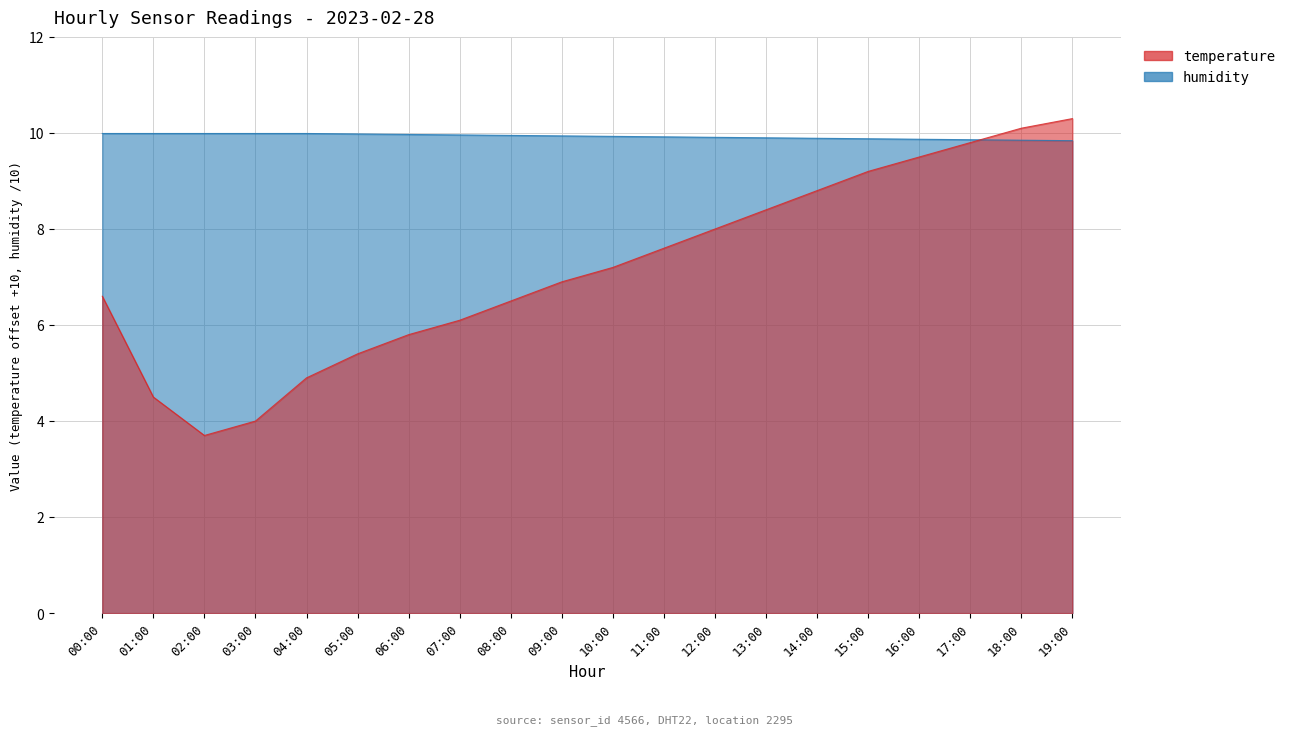

Which series has the largest range (max minus min)?

temperature